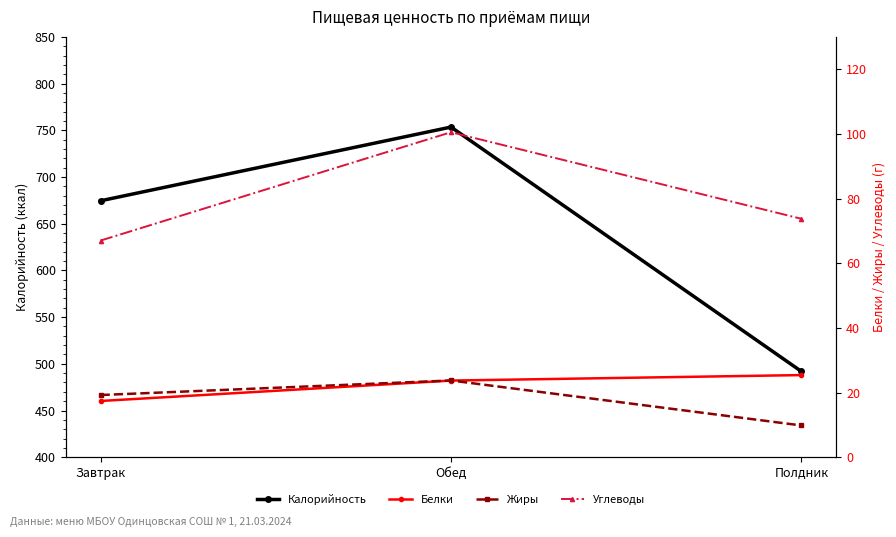

Is this an area chart (filled region under the line)?

No